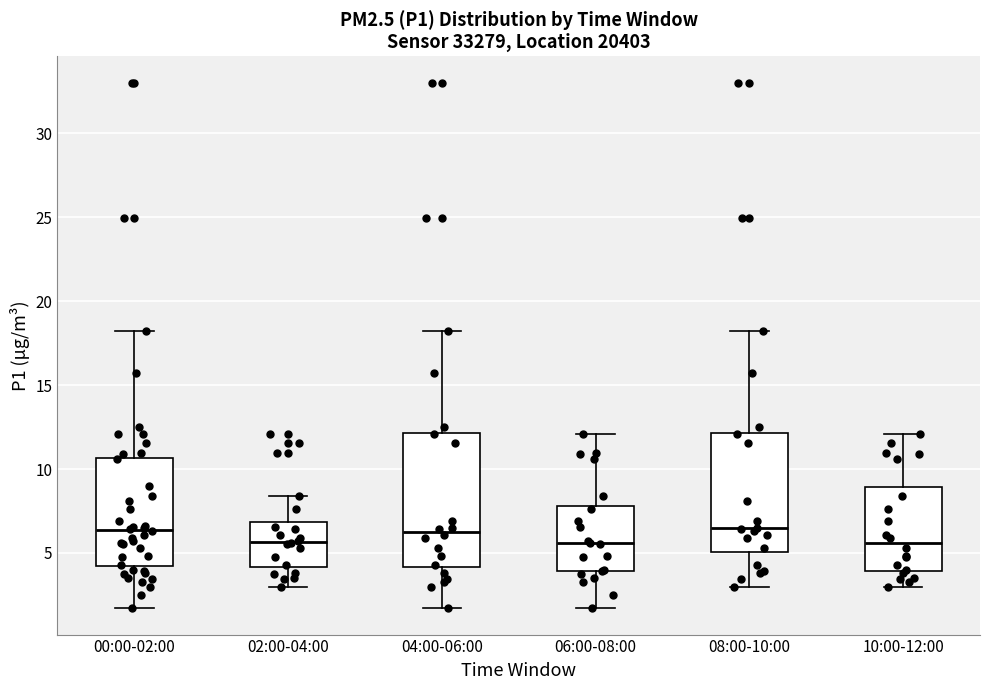

Which box is the tallest, from its lower edge to its upper edge?

04:00-06:00